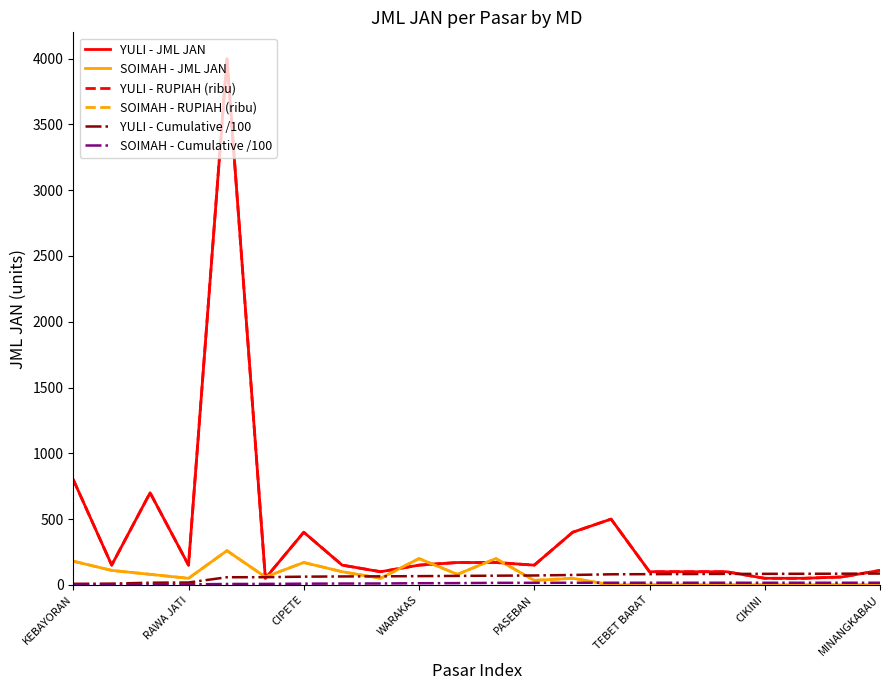

Is this an area chart (filled region under the line)?

No